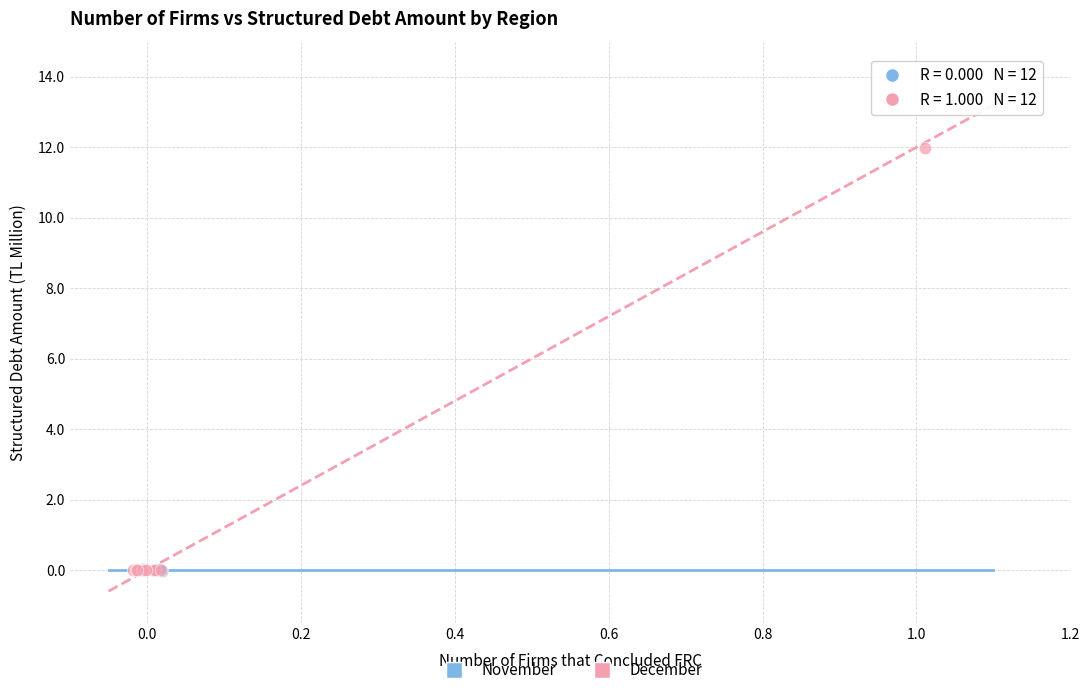

Which series reaches the maximum Y coordinate?

December